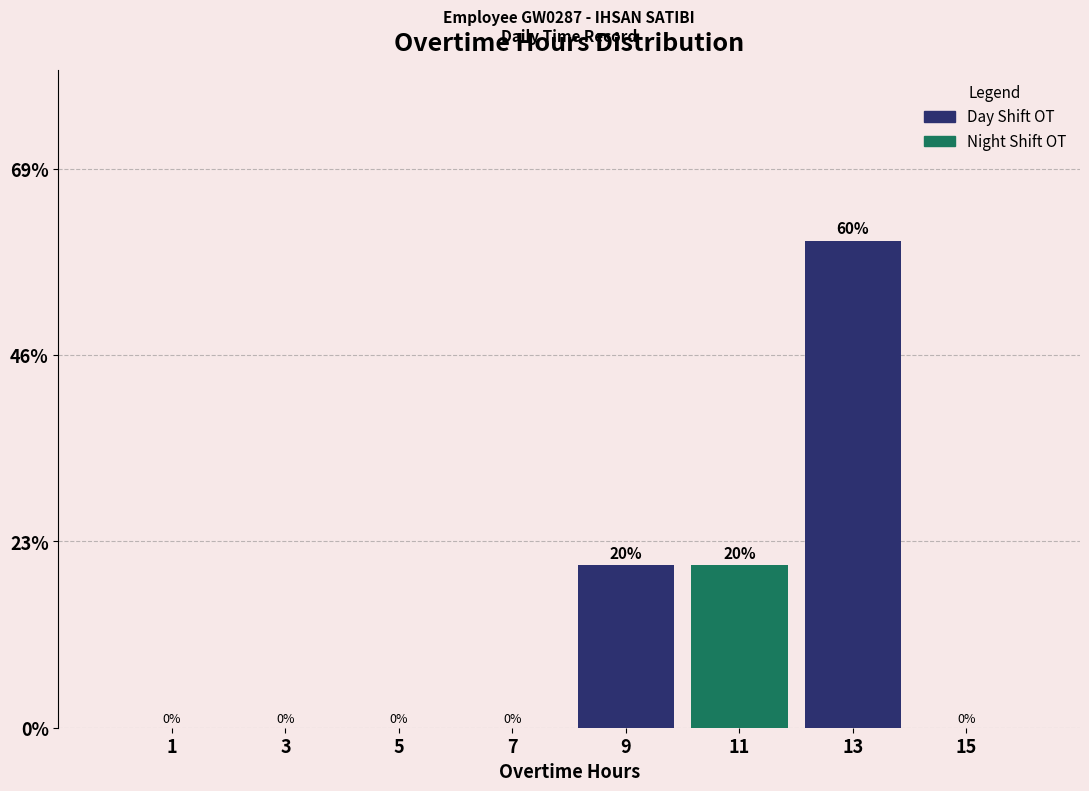

Reading left to right, transcribe this chart: for each bar, give the range it covers on the x-axis and its height.

0 to 2: 0
2 to 4: 0
4 to 6: 0
6 to 8: 0
8 to 10: 20
10 to 12: 20
12 to 14: 60
14 to 16: 0